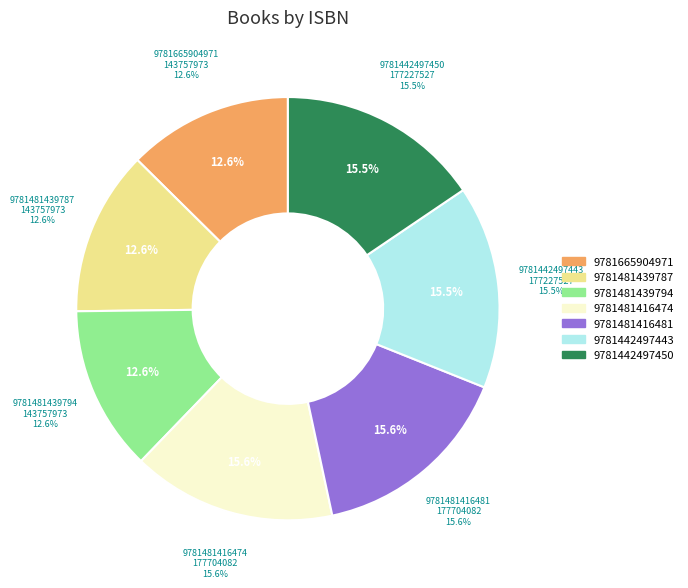

Is it true that 9781481416474 is 5% of the pie?

False